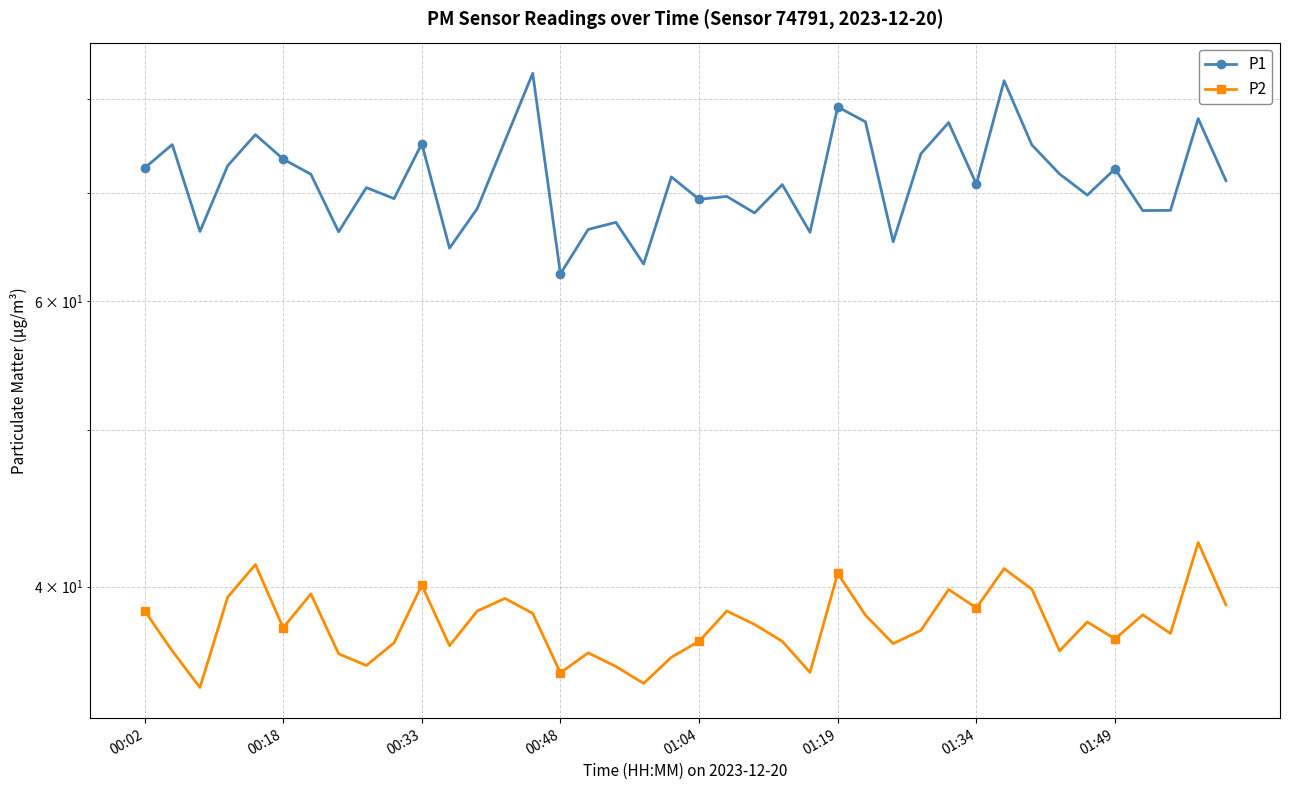

In P1, how many points are higher than both neighbors (excluding endpoints)?

14